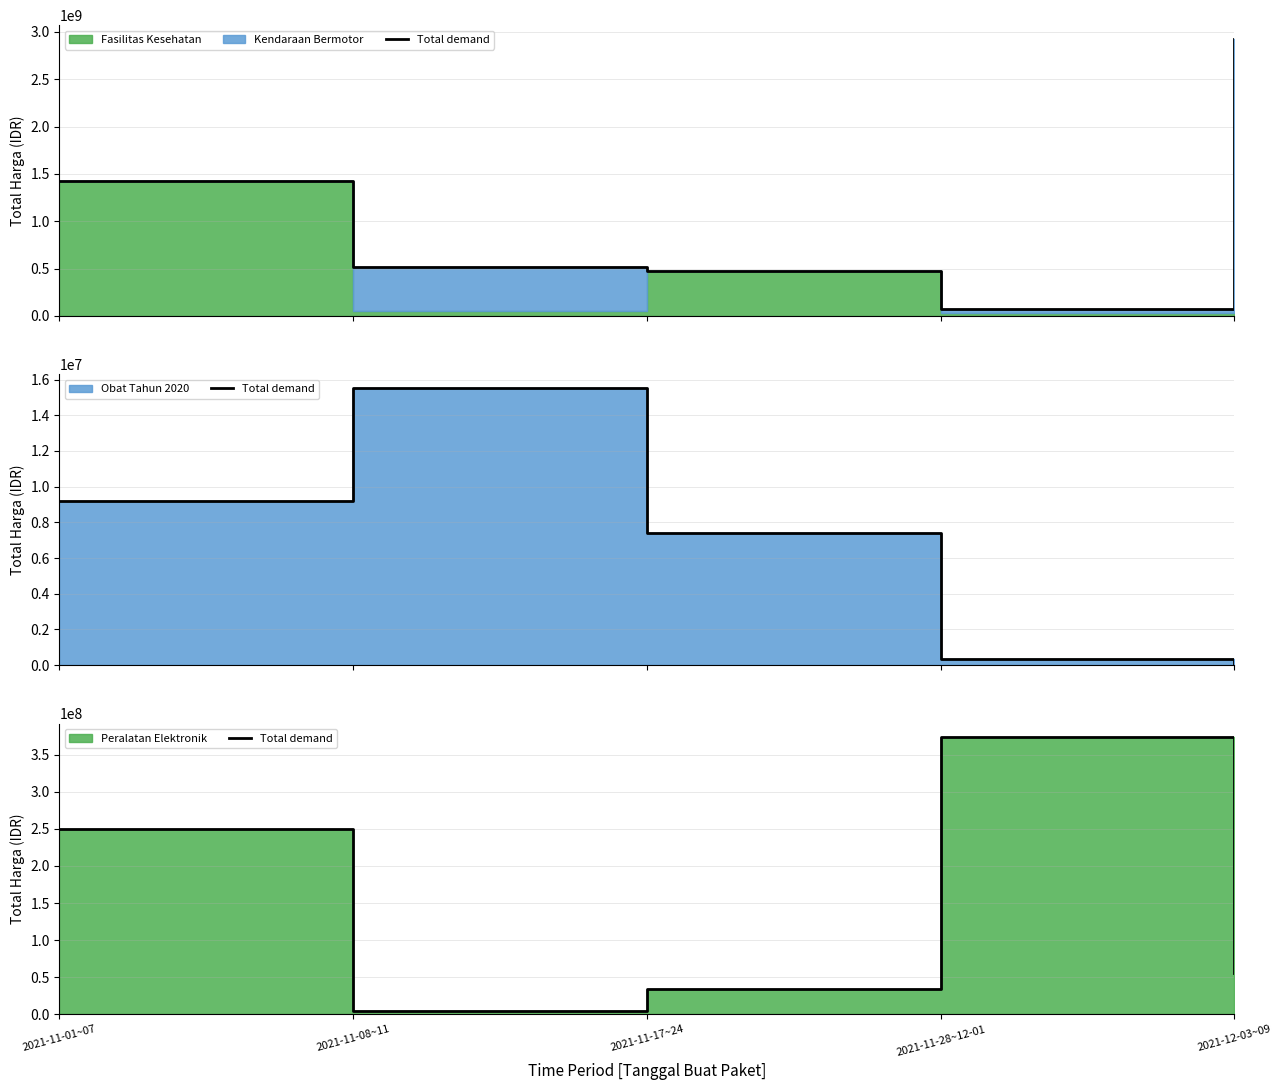

The chart shows a value of 250350000 at 2021-11-01~07. True or false?

True